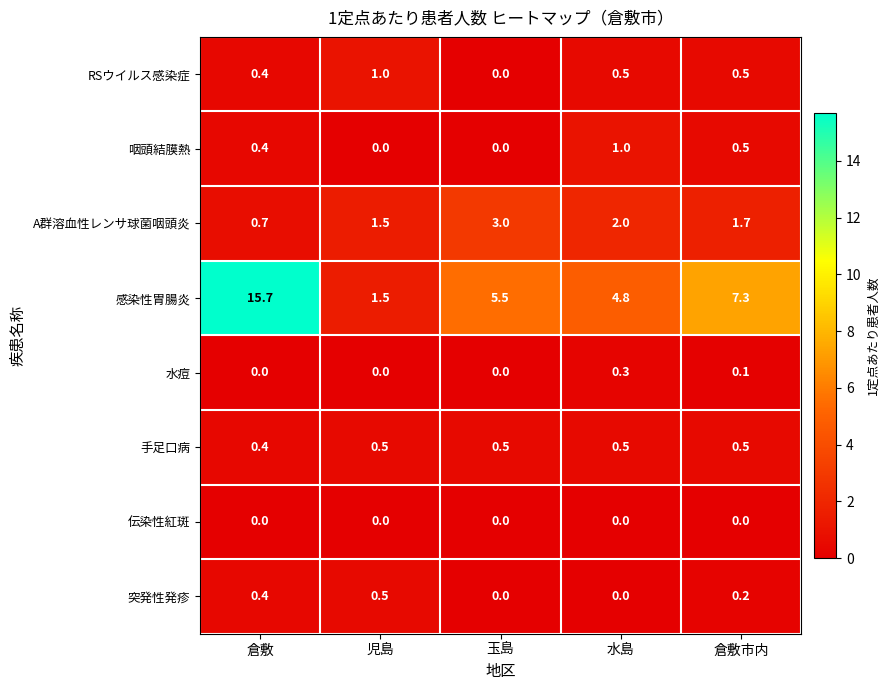

What is the average value of the 感染性胃腸炎 series?

7.0